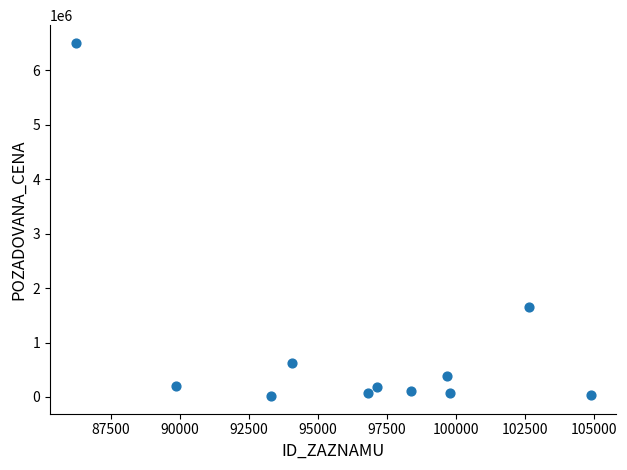

What Y value in the scatter plot is closest to 3258500?

1660000